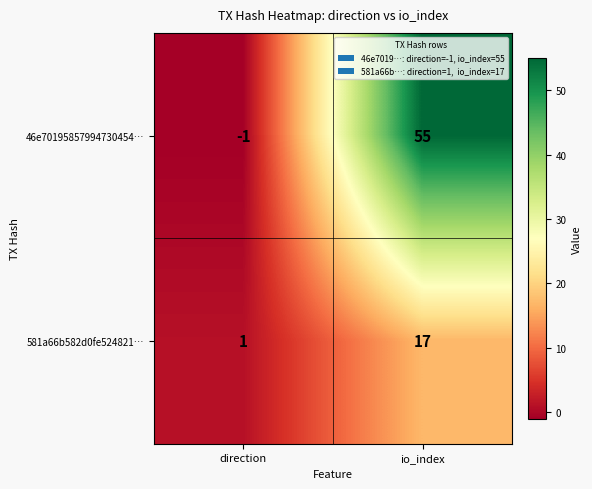

What is the difference between the maximum and minimum values in the 581a66b582d0fe524821… series?

16